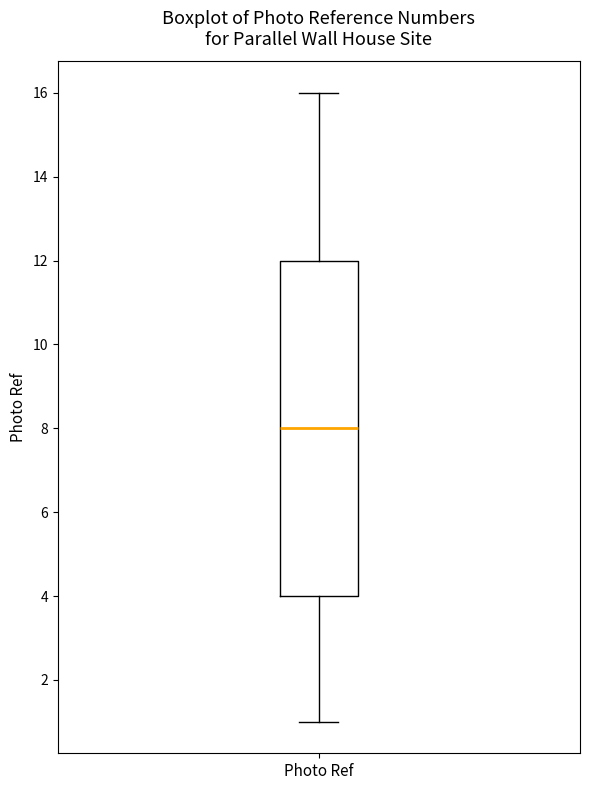

Where does the upper whisker of the box for Photo Ref end on the y-axis? The values are not printed on the chart, so give them approximately, as read against the axis.

16